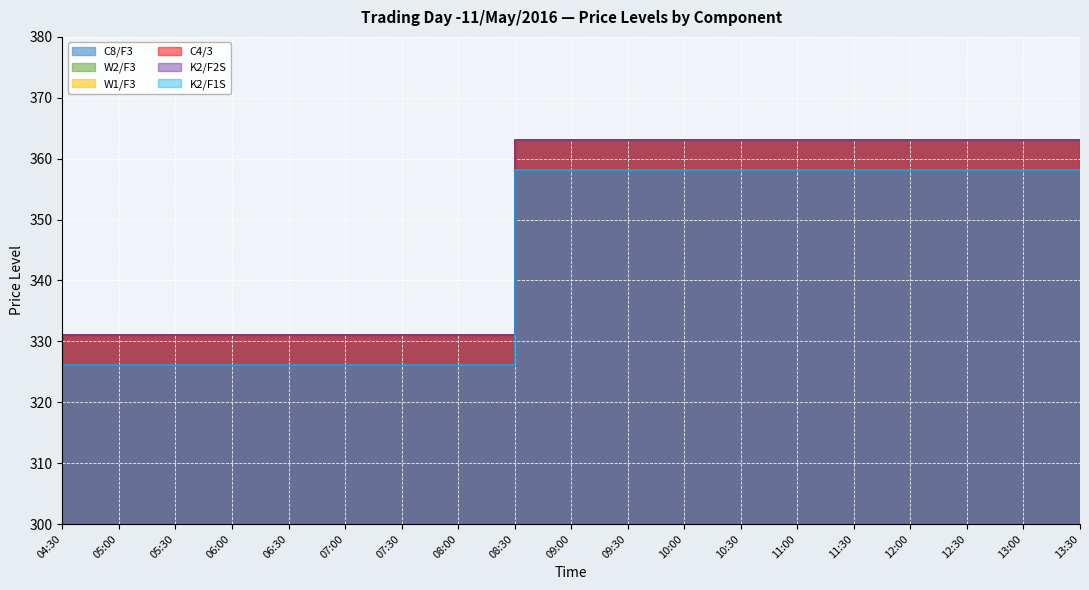

True or false: C4/3 and K2/F2S intersect in this chart.

False